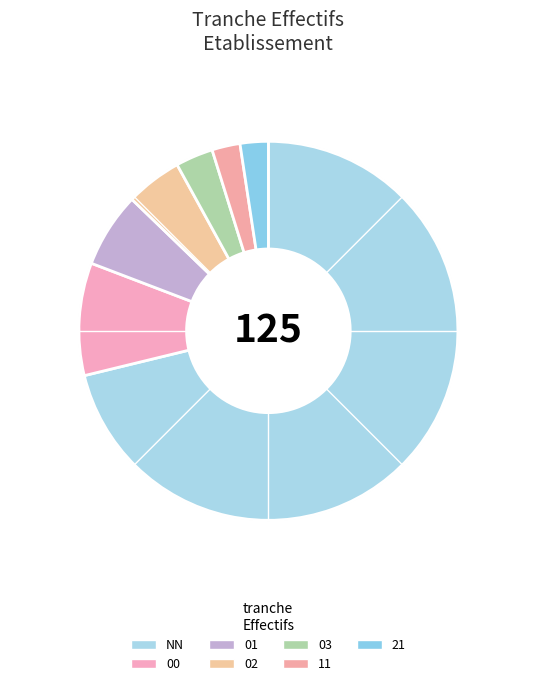

How many slices are in this pie chart?

7